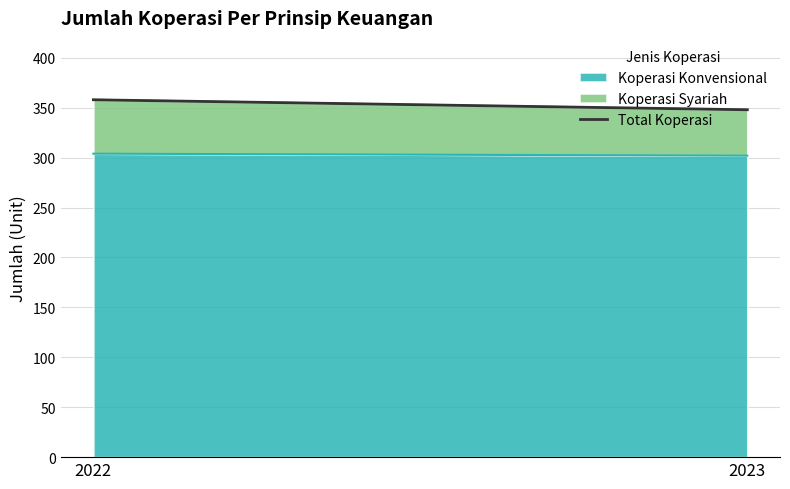

What is the change in value from 2022 to 2023?

-10